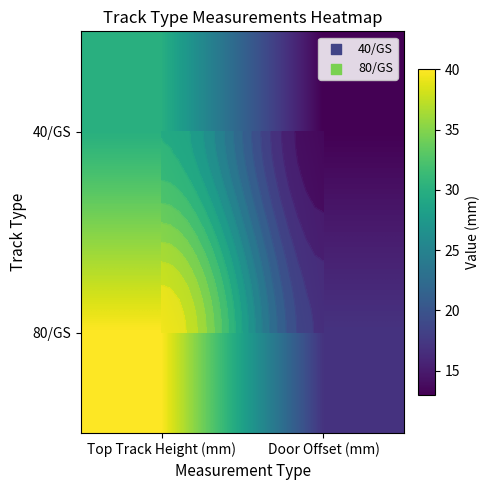

Rank the series by their maximum value, from highest to lowest.

80/GS, 40/GS